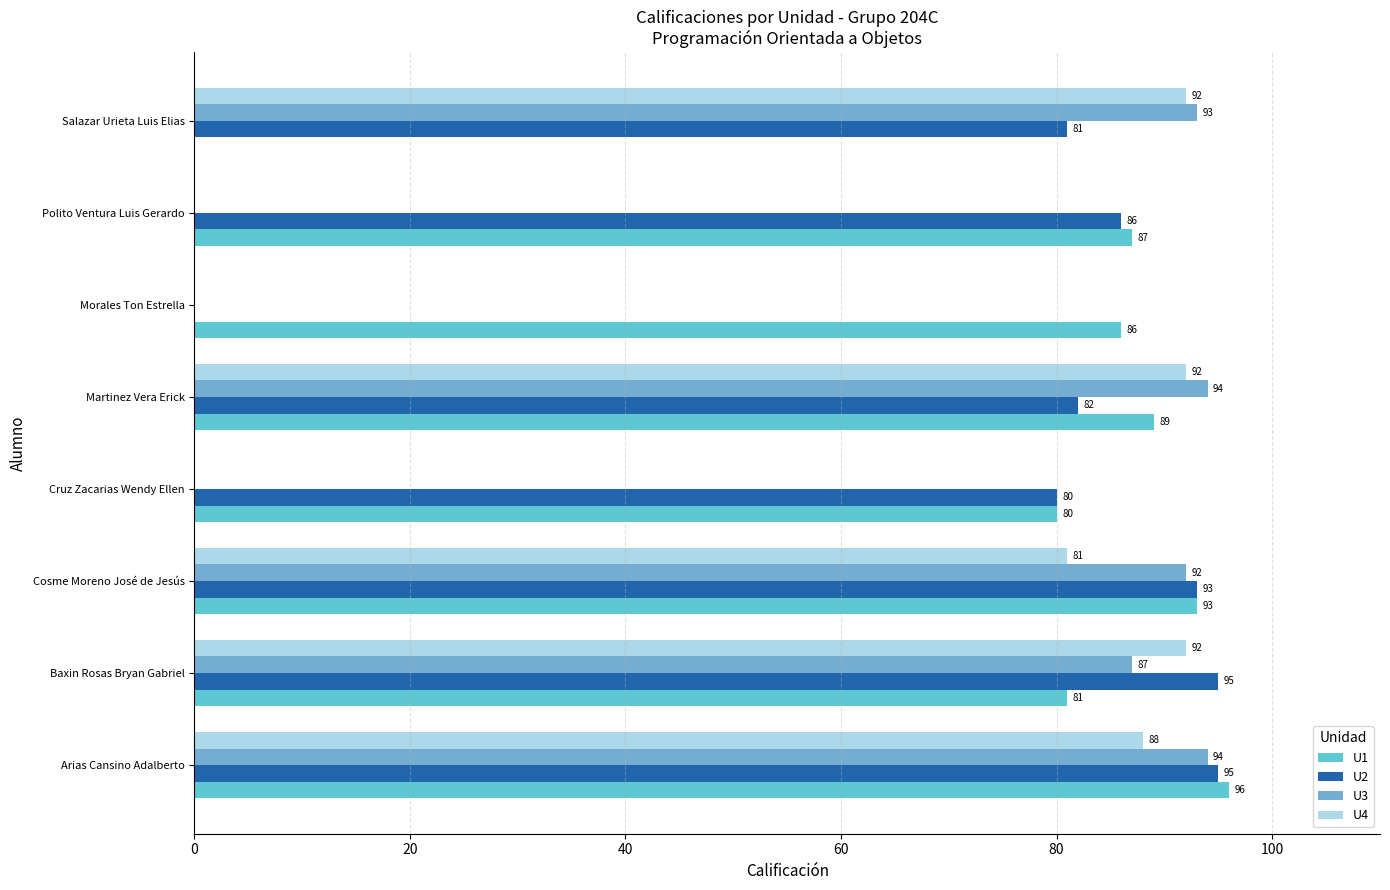

What is the maximum value for U1?

96